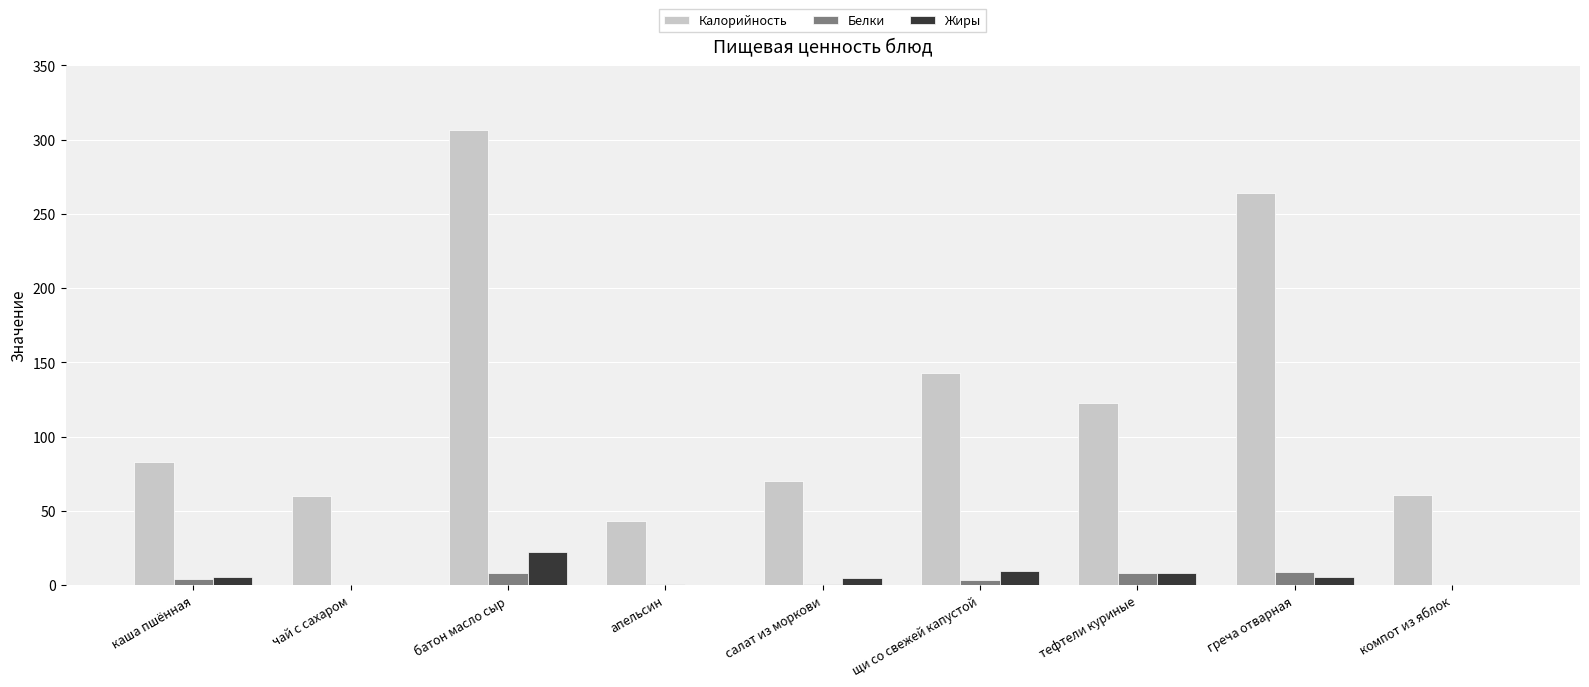

Which label corresponds to the largest value in the chart?

батон масло сыр